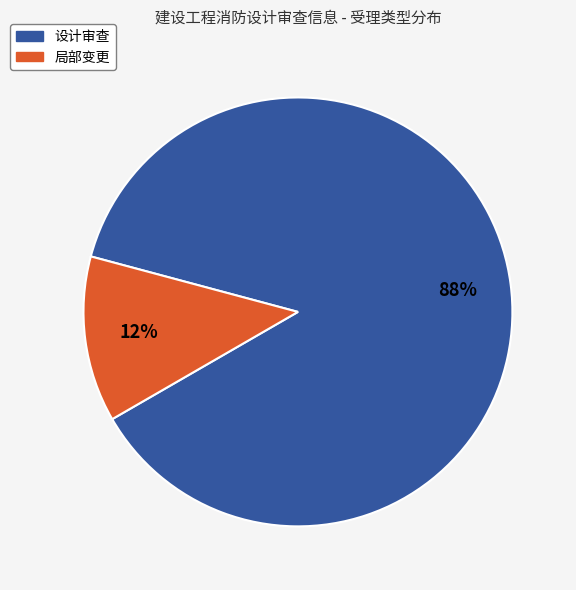

Count the number of slices in the pie.

2